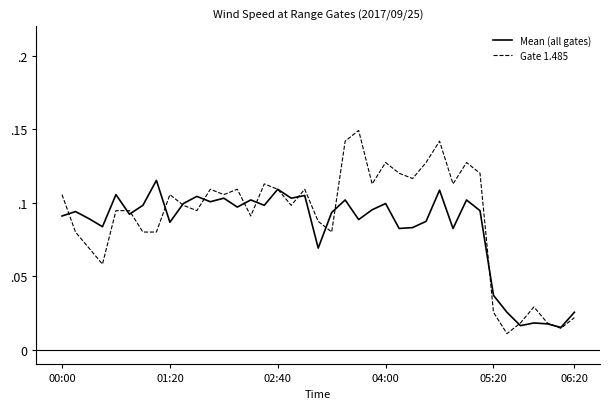

List the series in order of their peak value, highest first.

Gate 1.485, Mean (all gates)